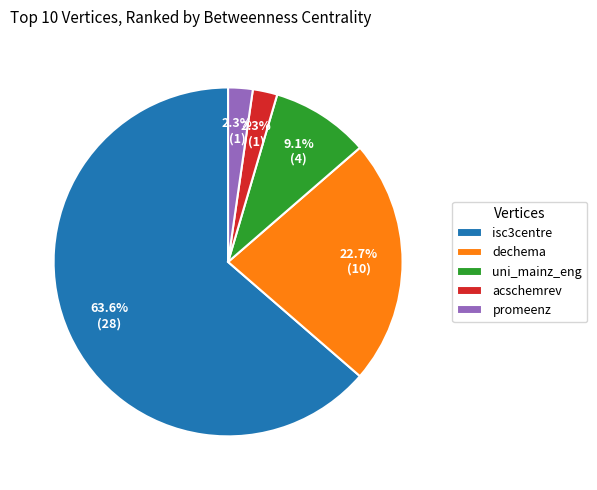

True or false: isc3centre accounts for 64% of the total.

True